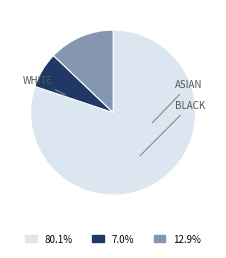

Does any single category account for the majority?

Yes